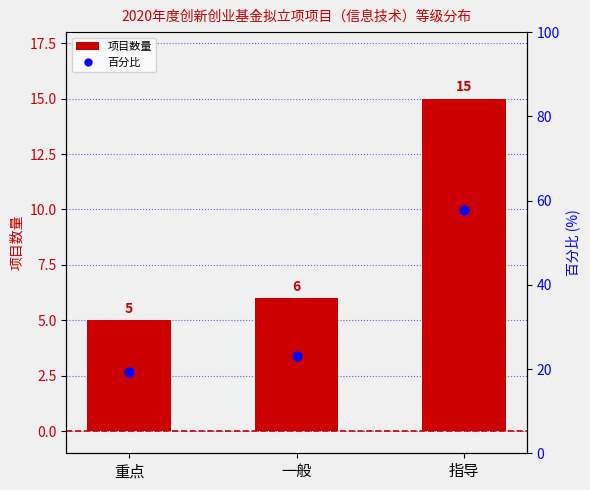

At how many categories does at least one series exceed 23?

2